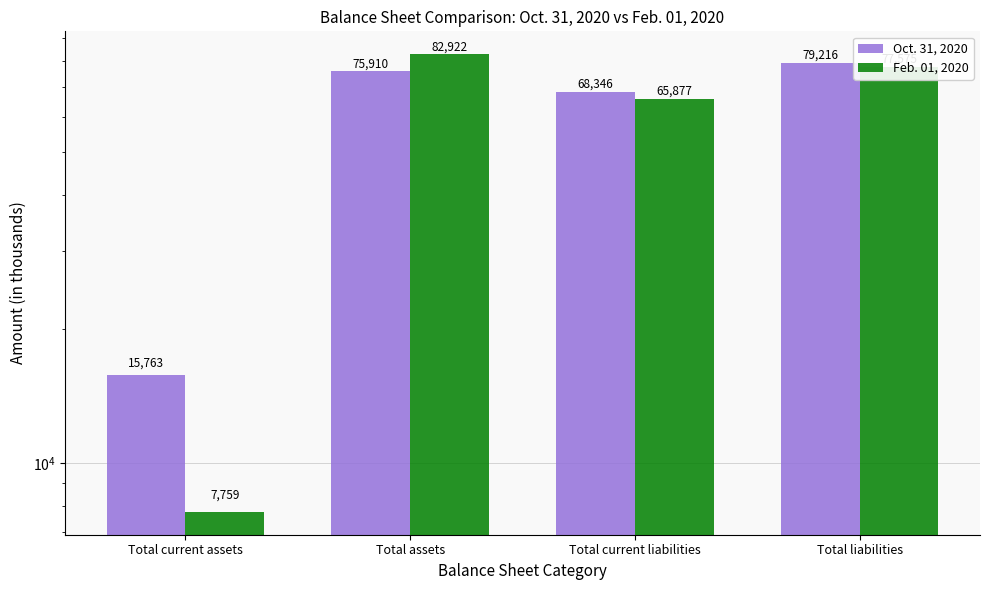

What is the value of the Feb. 01, 2020 bar at the 4th from the left?

77575